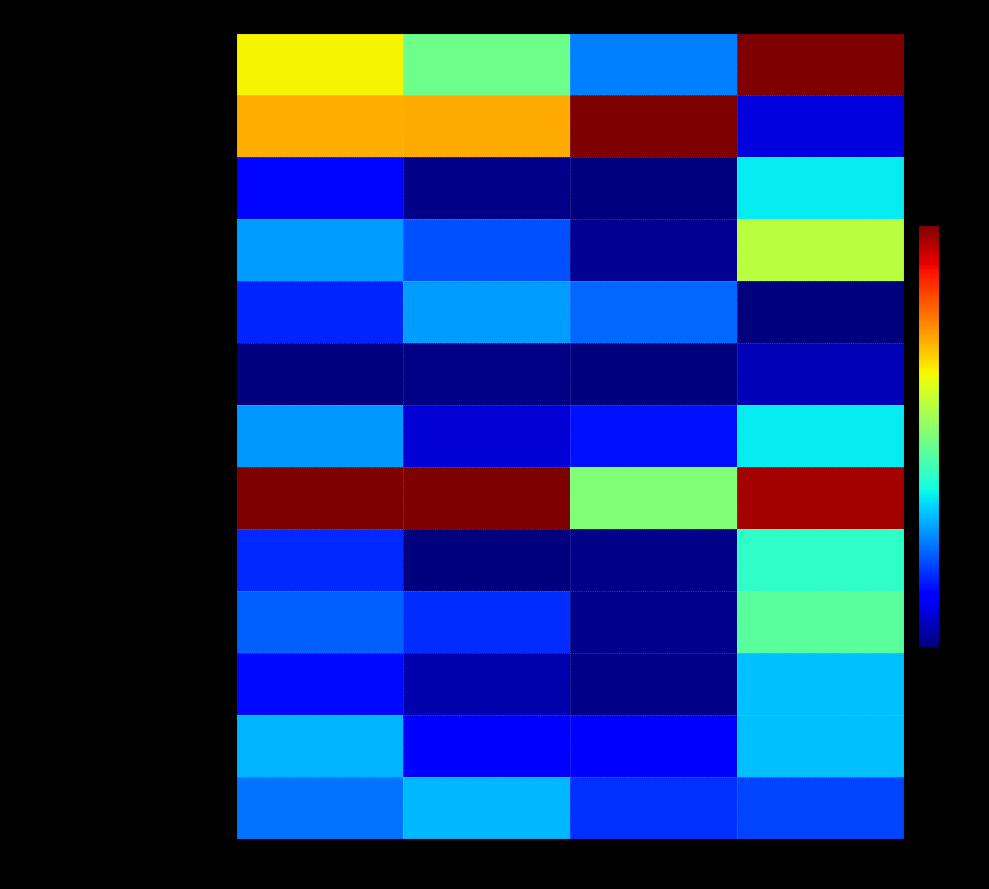

At how many categories does at least one series exceed 20?

4